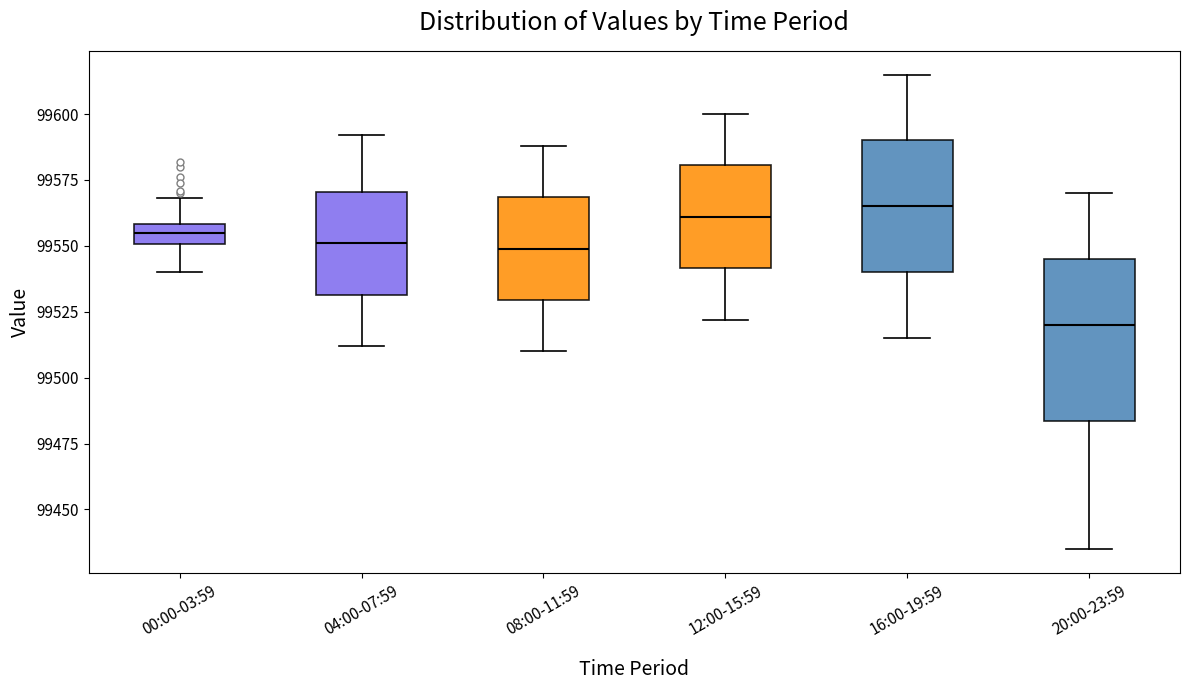

Comparing the boxes themselves (not the whiskers), which one is the tallest?

20:00-23:59